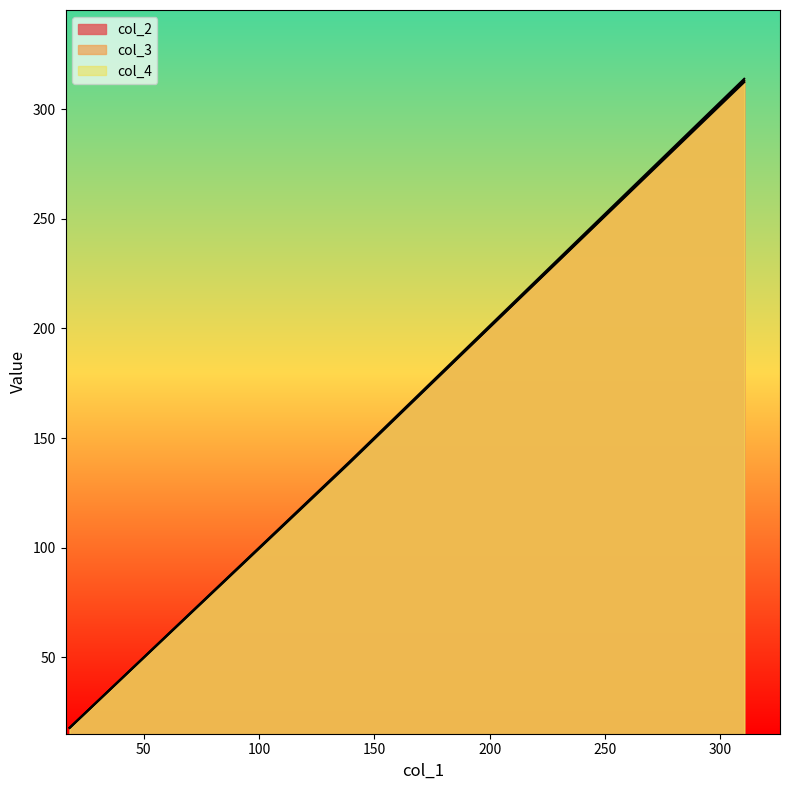

At which category does the chart reach its minimum across all series?

17.85